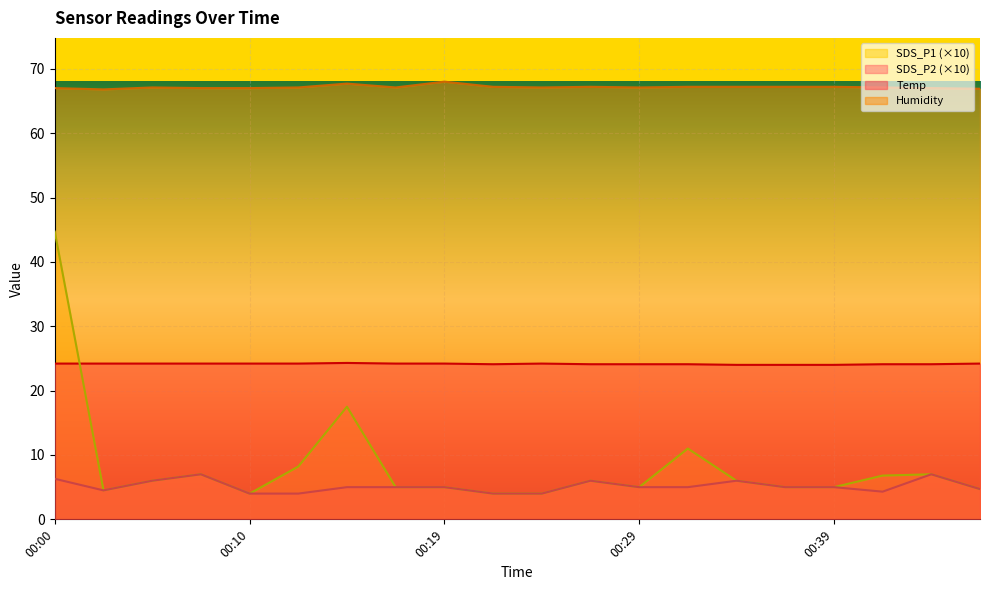

How many interior local peaks does the SDS_P2 series have?

4